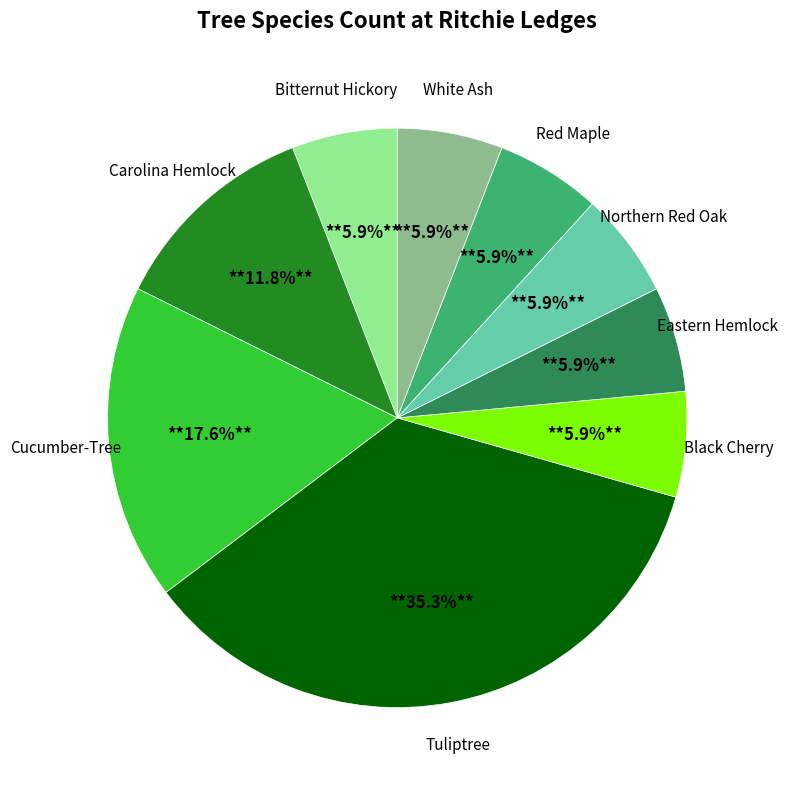

Does any single category account for the majority?

No